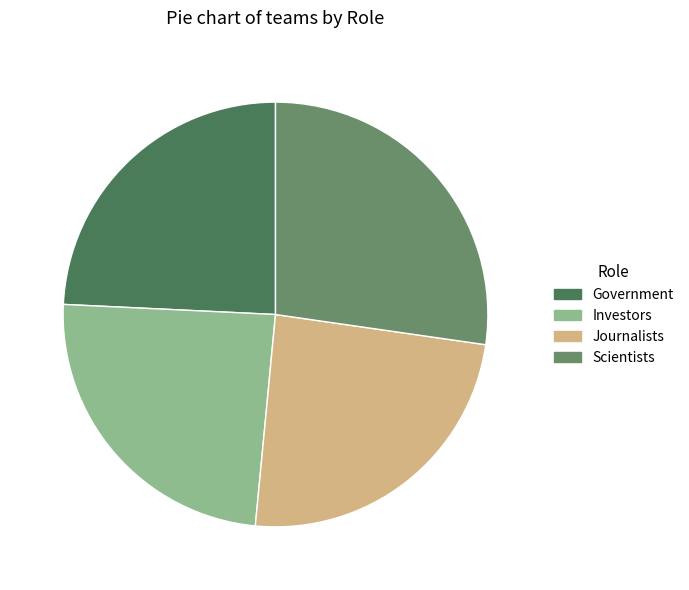

Is it true that Journalists is 24% of the pie?

True